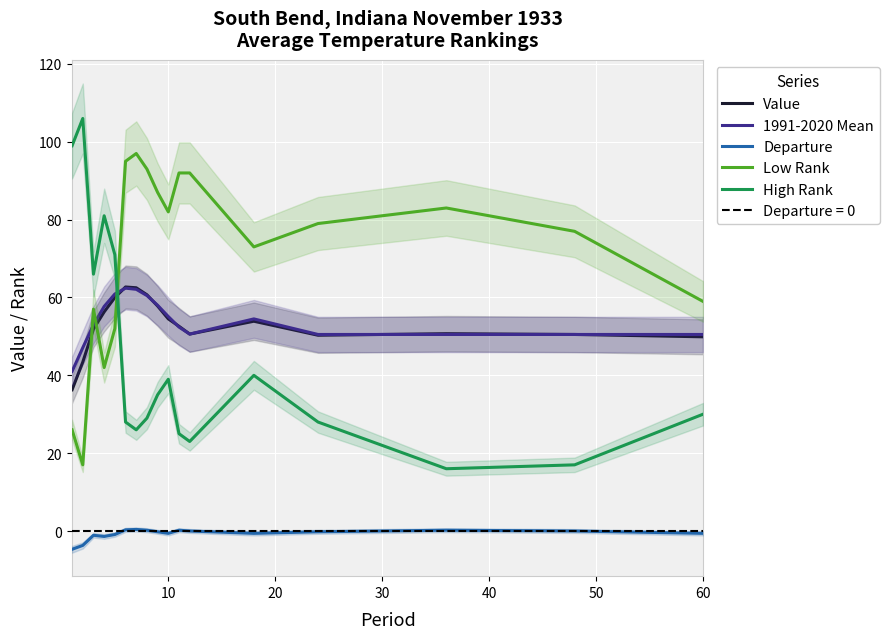

What is the minimum value for High Rank?

16.0